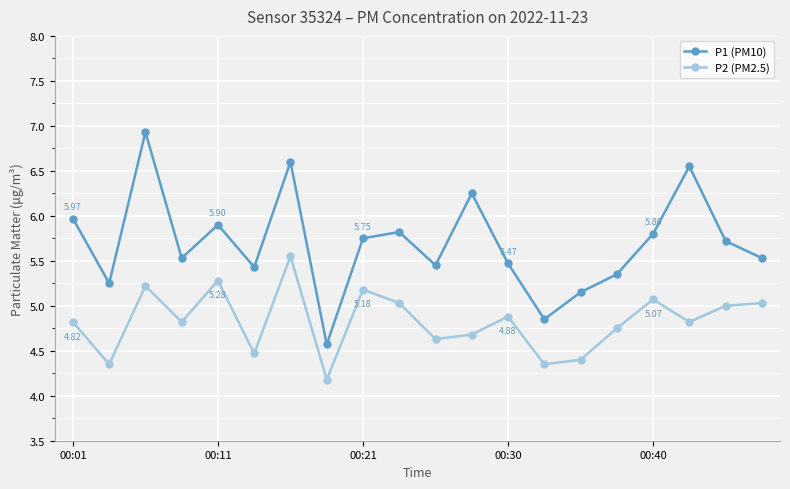

In P1 (PM10), how many points are lower than both neighbors (excluding endpoints)?

6